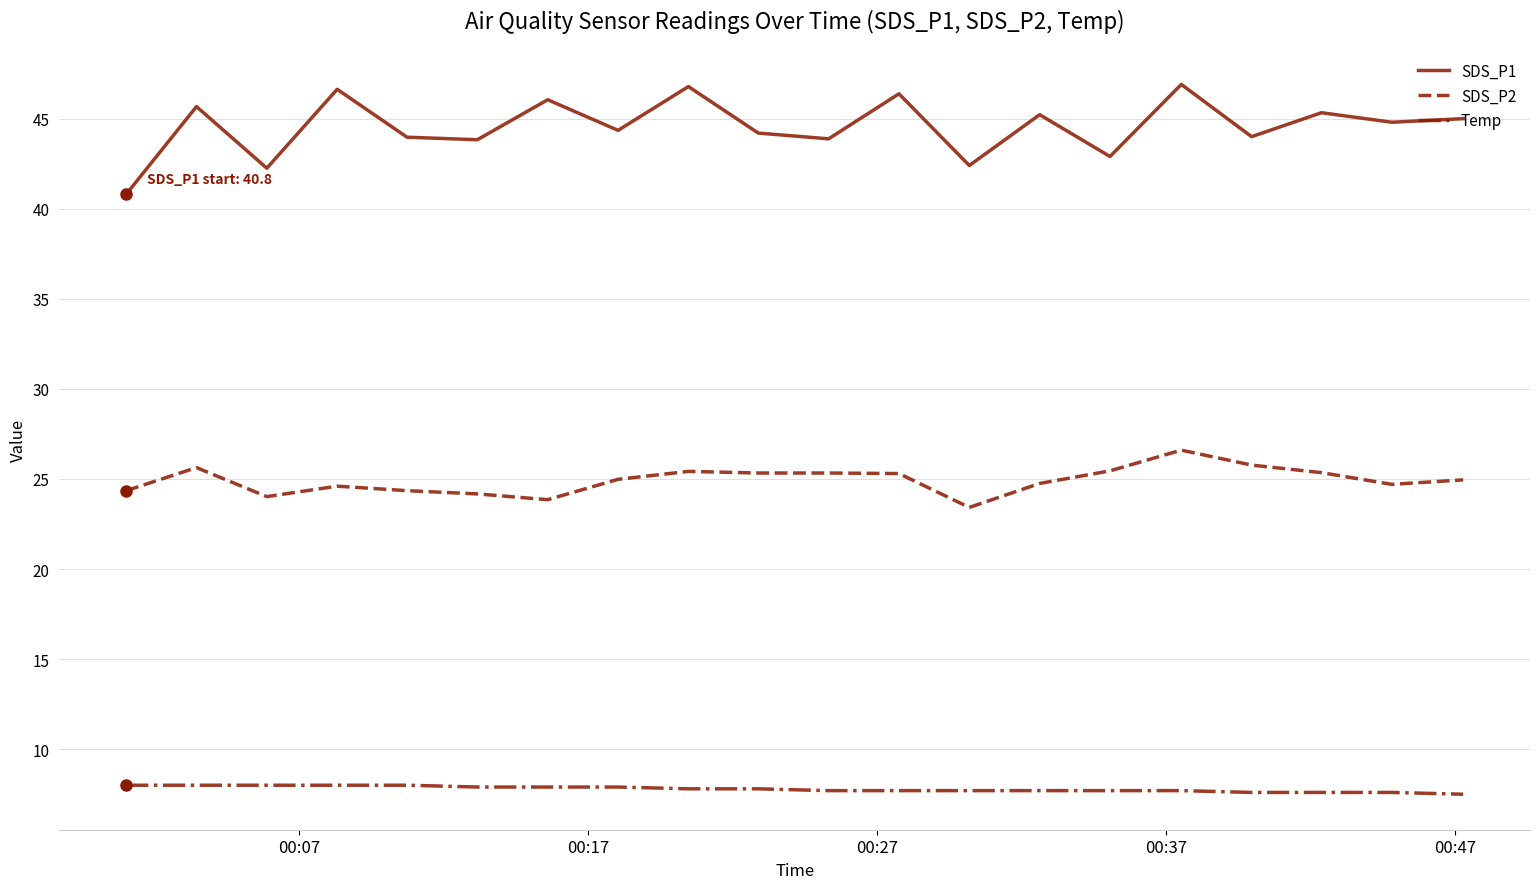

Which series has the largest total across all categories?

SDS_P1